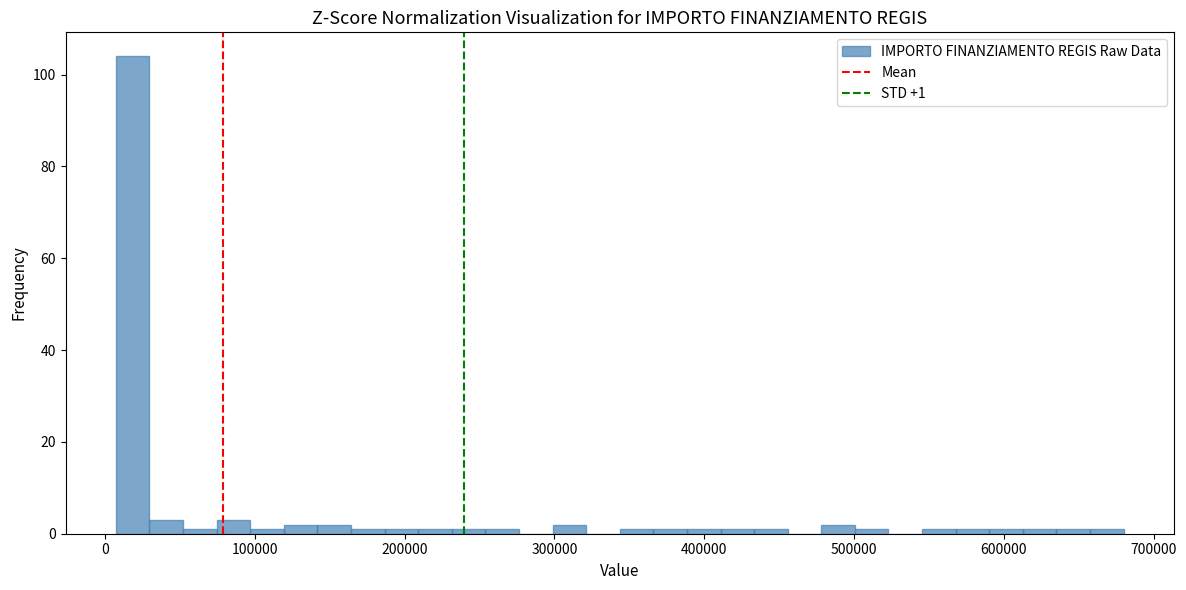

Around what value on the x-axis is the tallest bar? Give the approximate position of its centre, as read against the axis.

20000